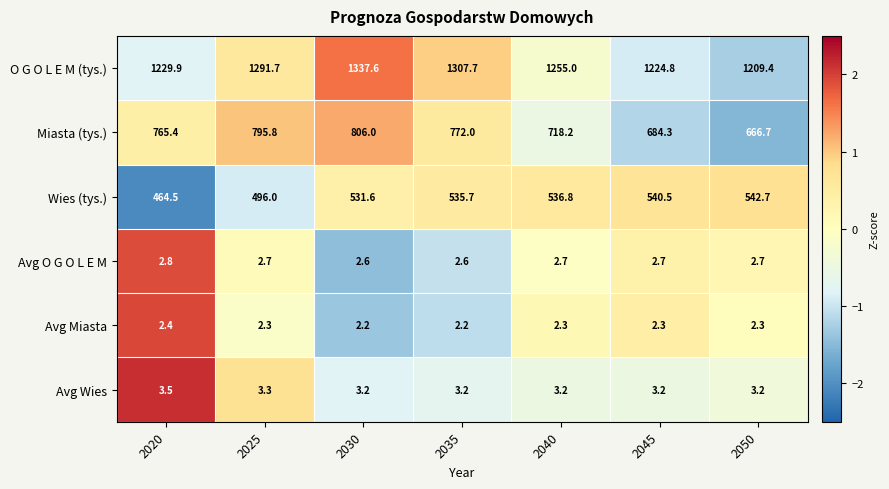

At which label does O G O L E M (tys.) first exceed 1255?

2025